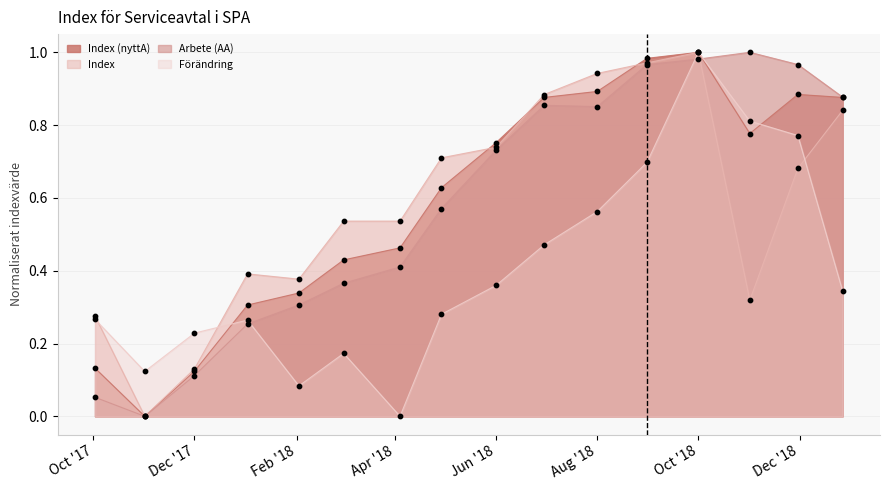

Which series has the largest Y range (max minus min)?

Arbete (AA)